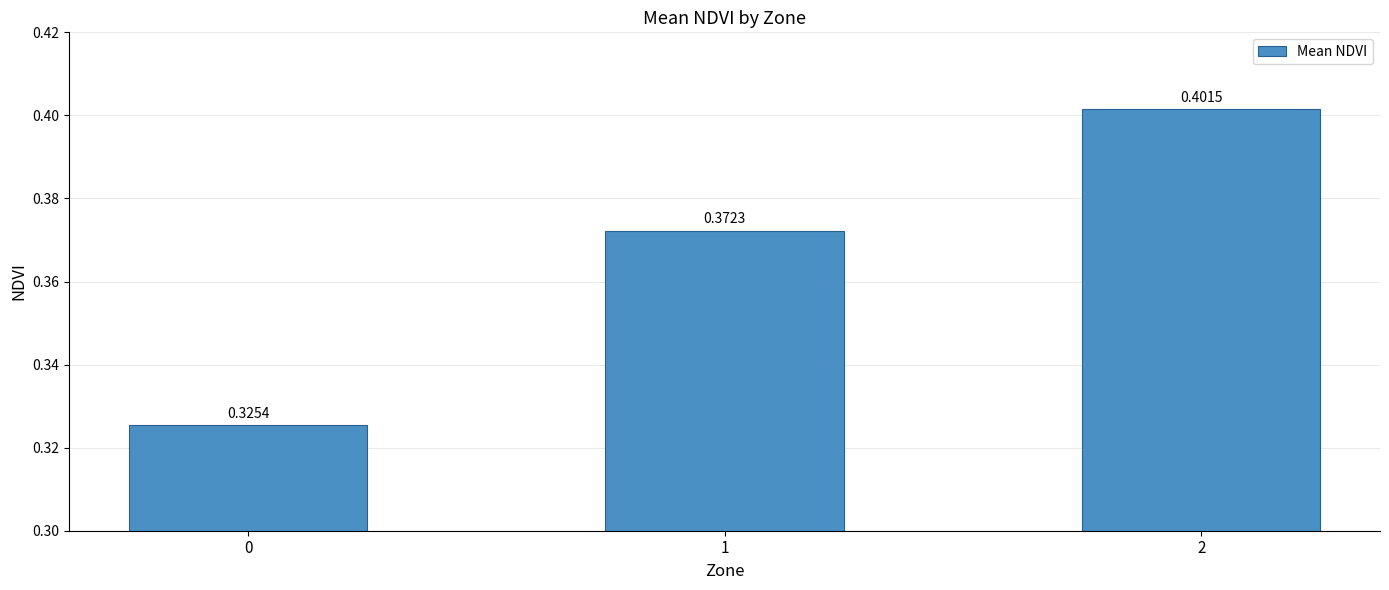

Which category has the highest value across all series?

2